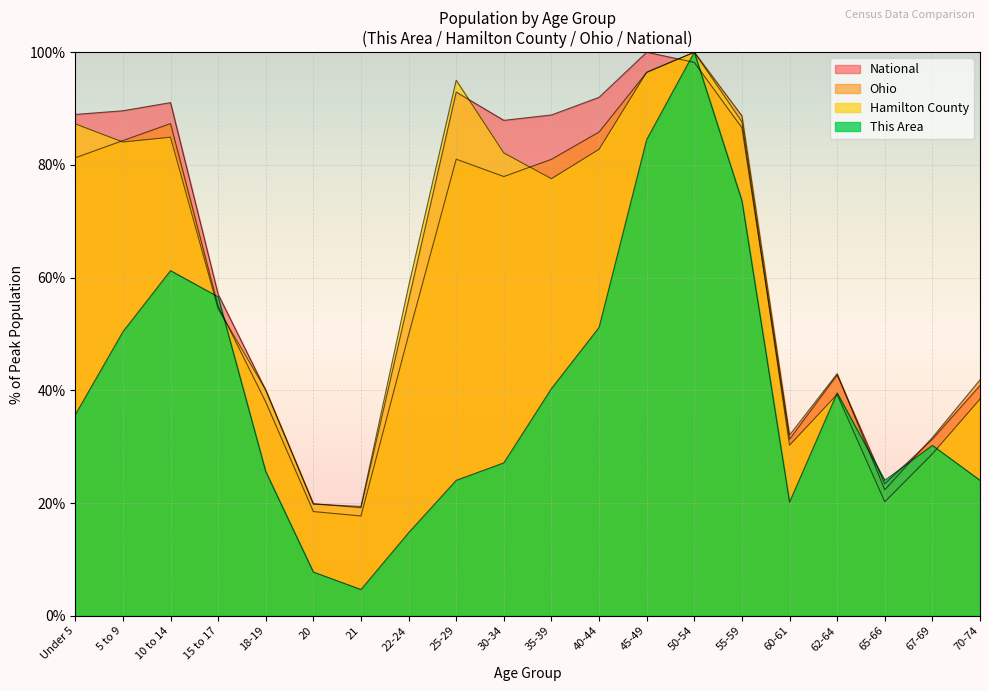

What value does the National series have at 55-59?

86.6